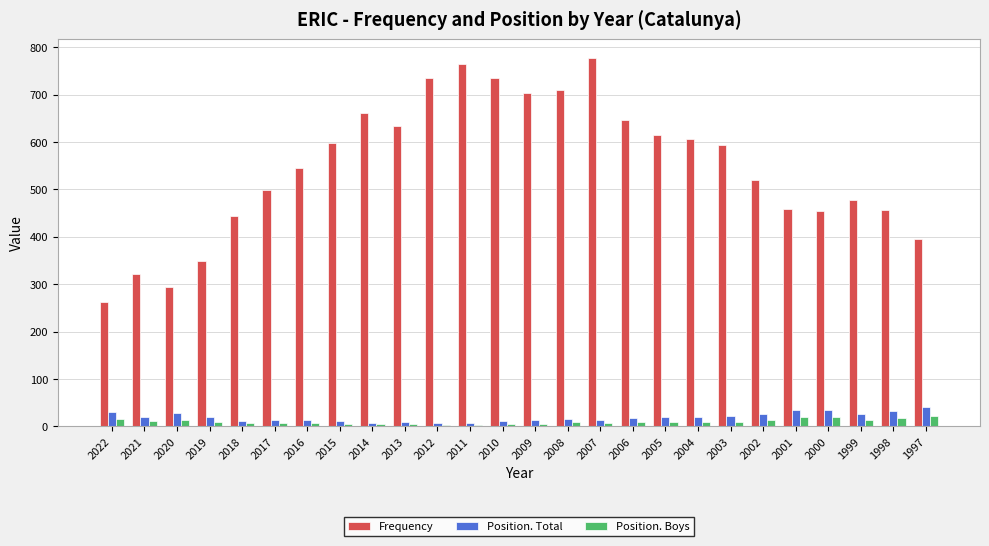

Is it true that Frequency equals 859 at 1999?

False